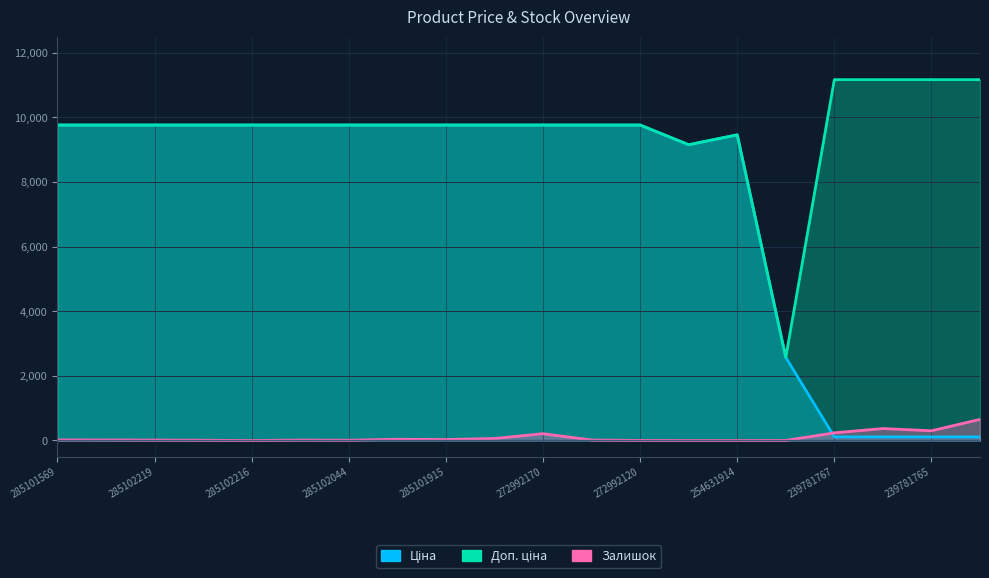

At how many categories does at least one series exceed 424?

20